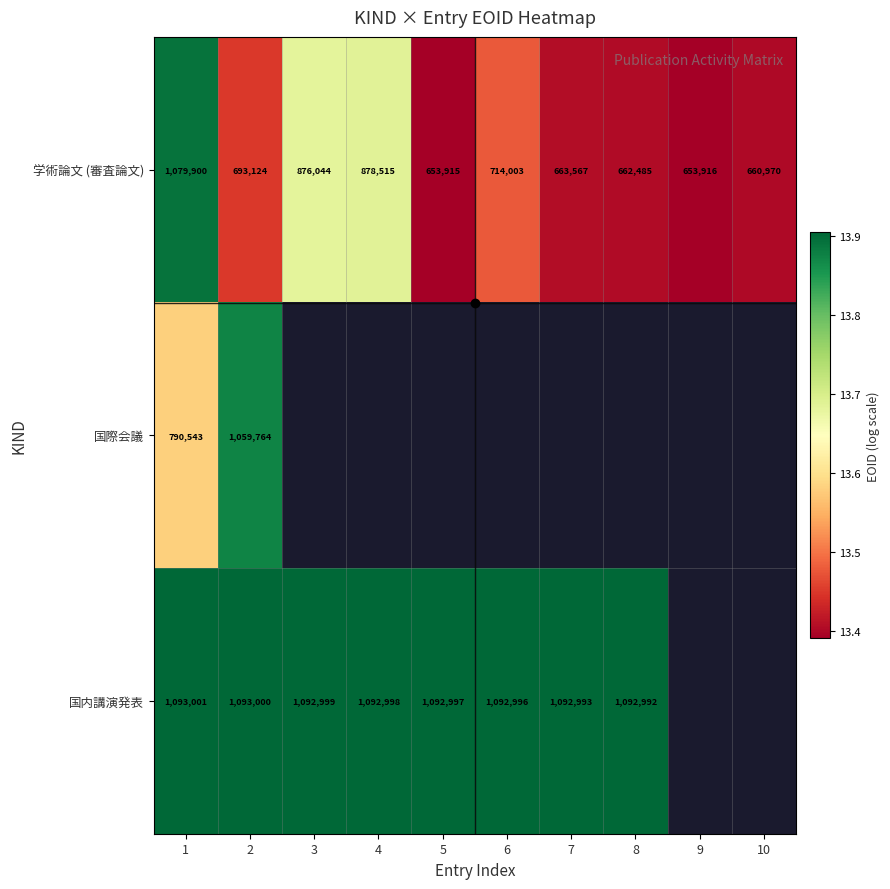

At which category is the sum across all series the highest?

1